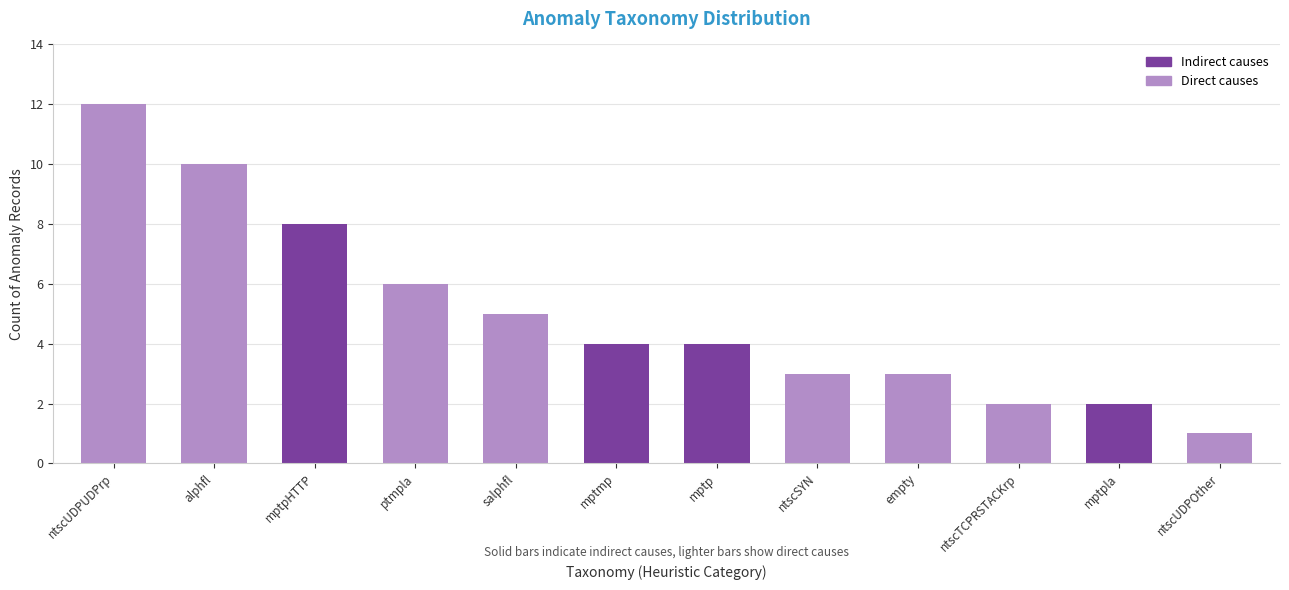

What is the sum of all values?

60